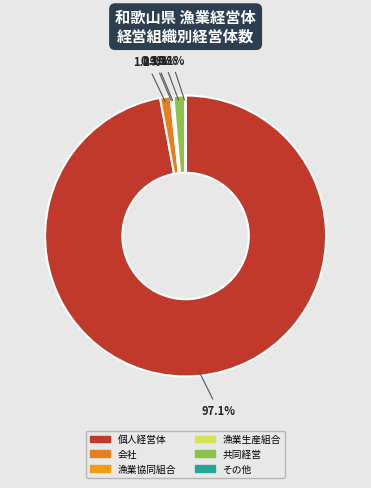

To the nearest percent, what is the combined percentage of 会社 and 漁業生産組合?

1%